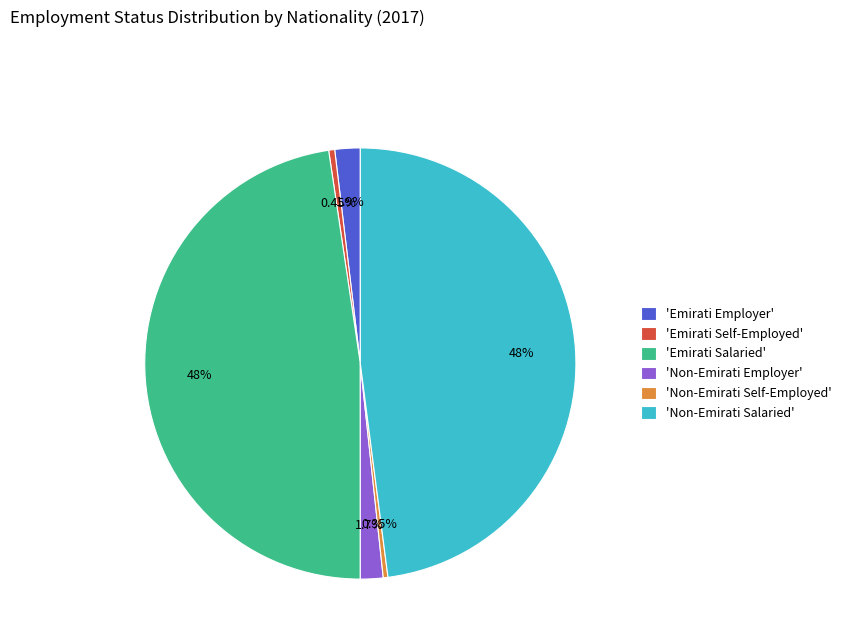

Combined, do 'Non-Emirati Employer' and 'Emirati Self-Employed' account for over 50%?

No